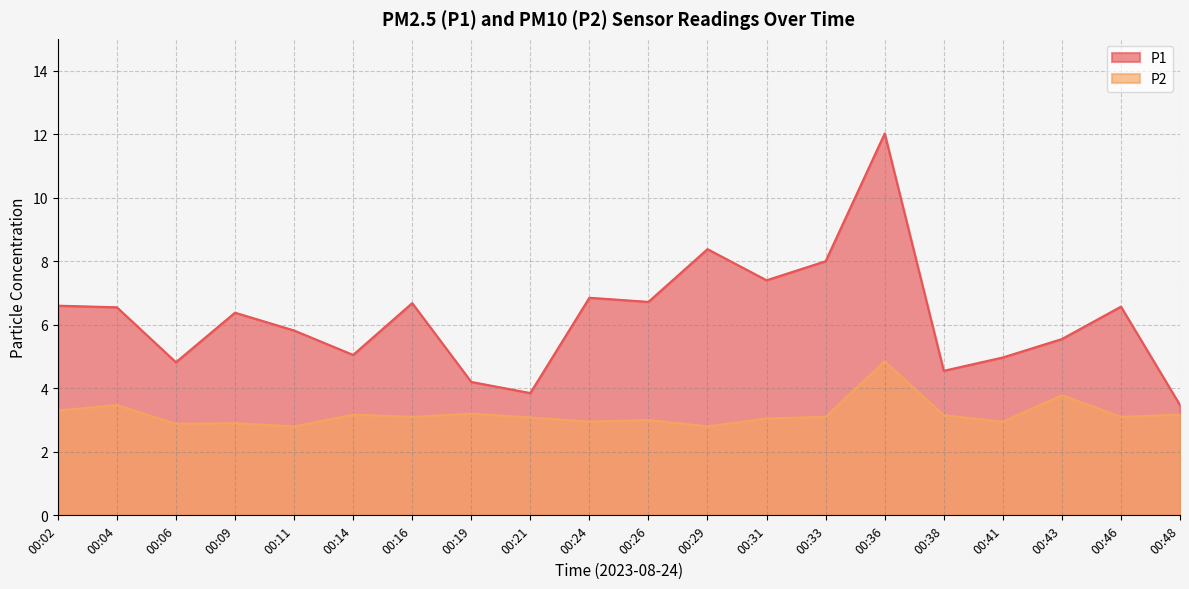

True or false: P1 has a value of 10.0 at 00:46.

False